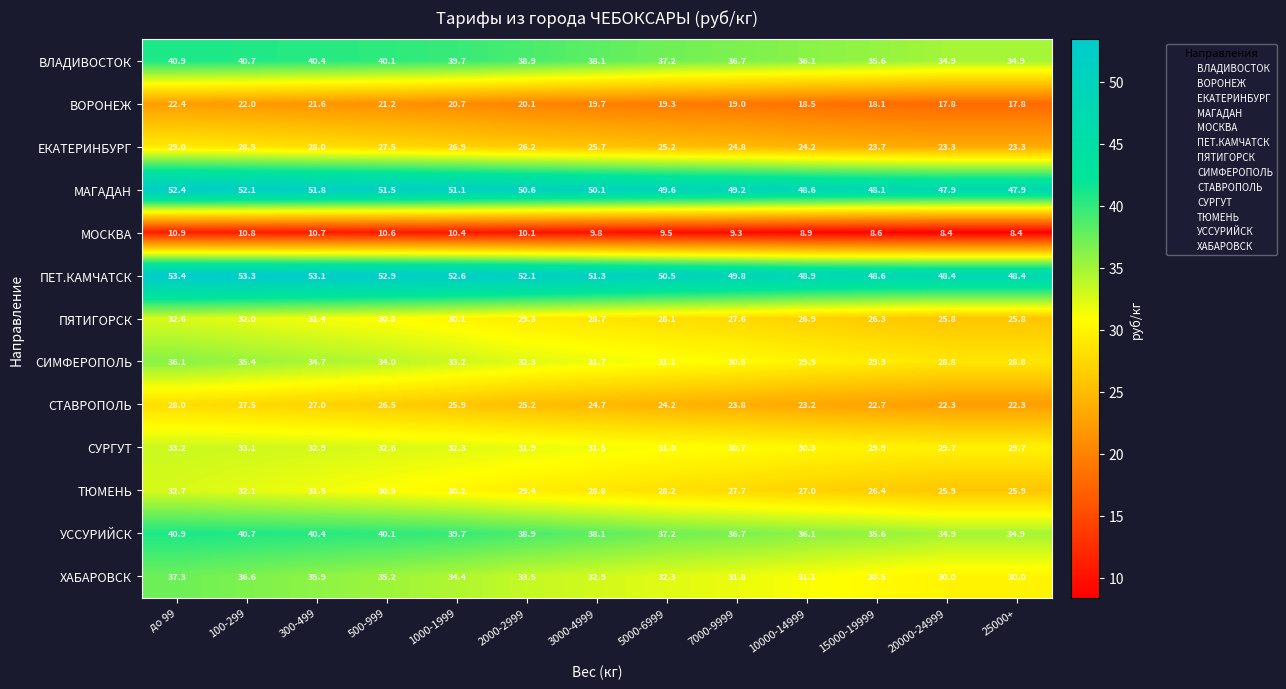

What is the greatest value displayed?

53.4